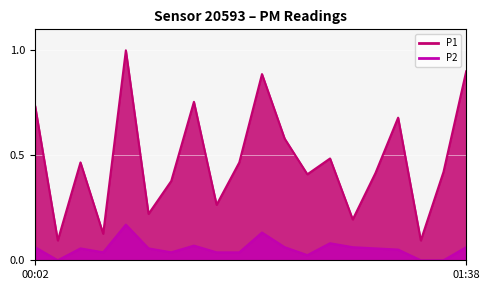

How many P2 values are between 0 and 1?

20